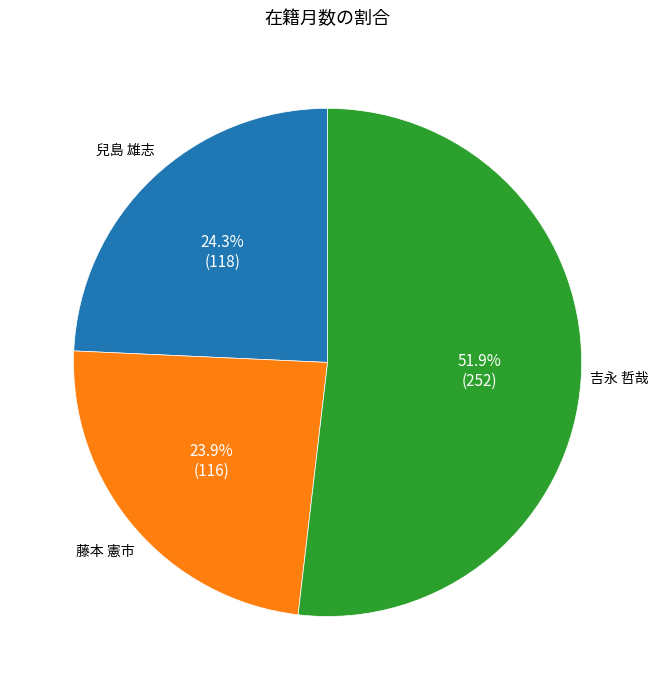

Is there a majority slice in this chart?

Yes